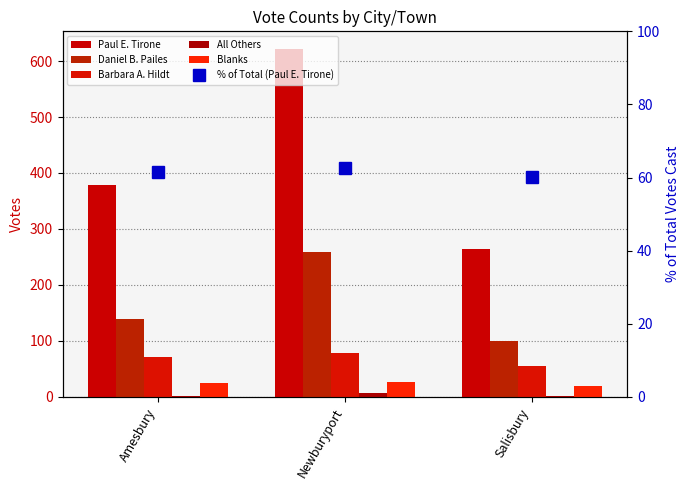

At which label does Barbara A. Hildt reach its minimum?

Salisbury